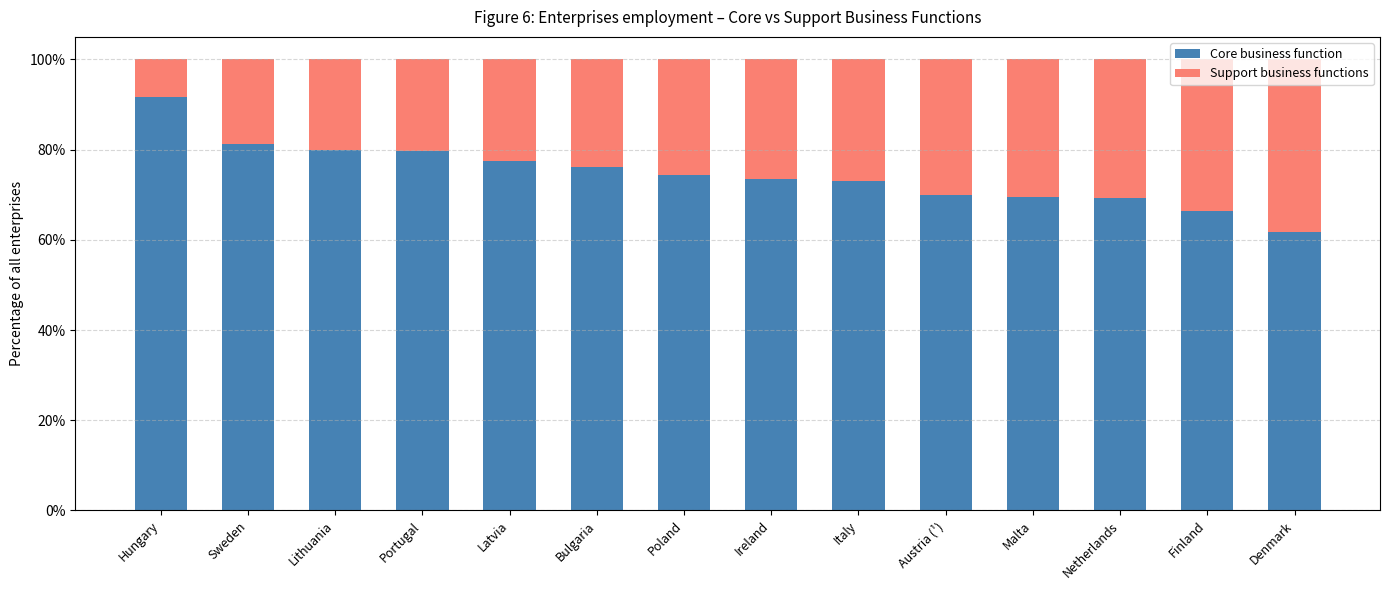

How many Support business functions values are between 0 and 1?

14